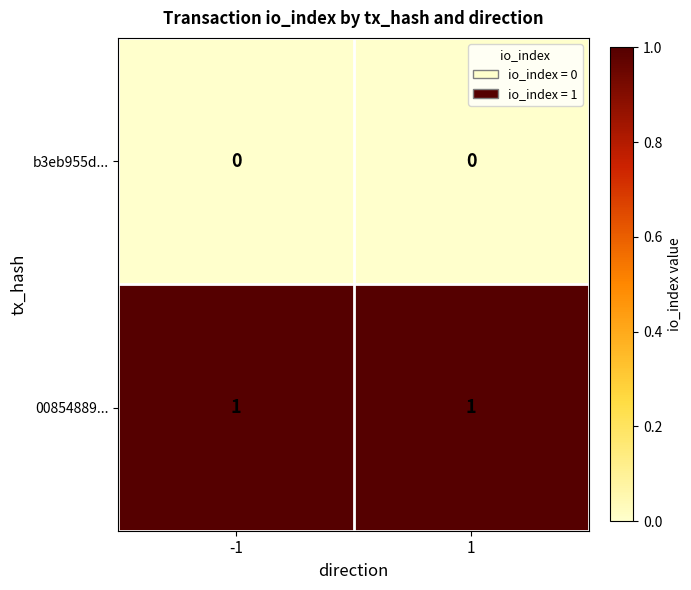

The value of 00854889... at 1 is 1. True or false?

True